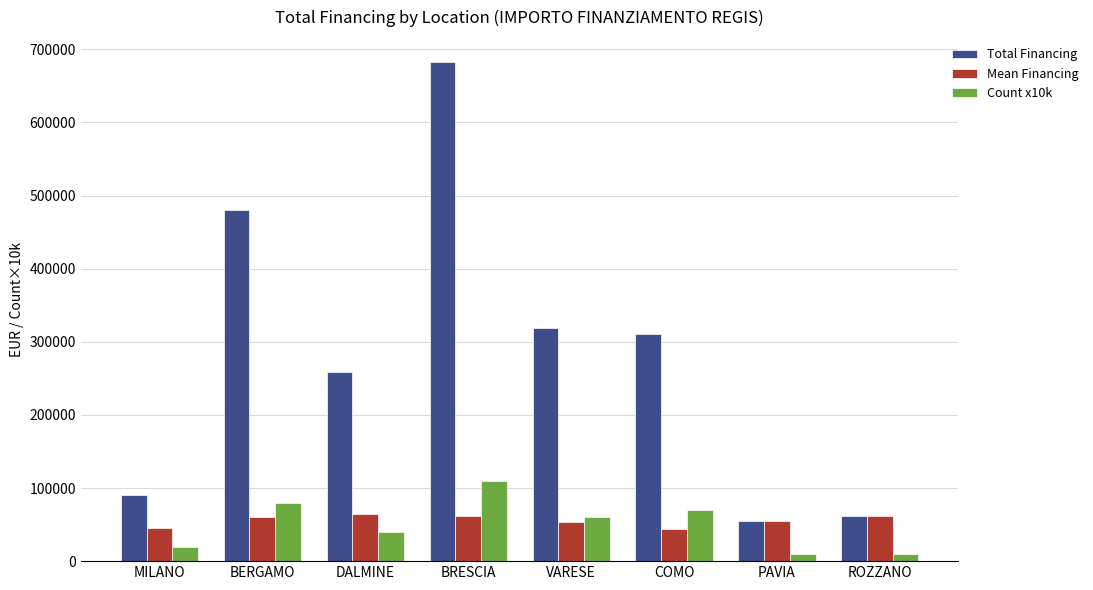

Are the bars horizontal?

No